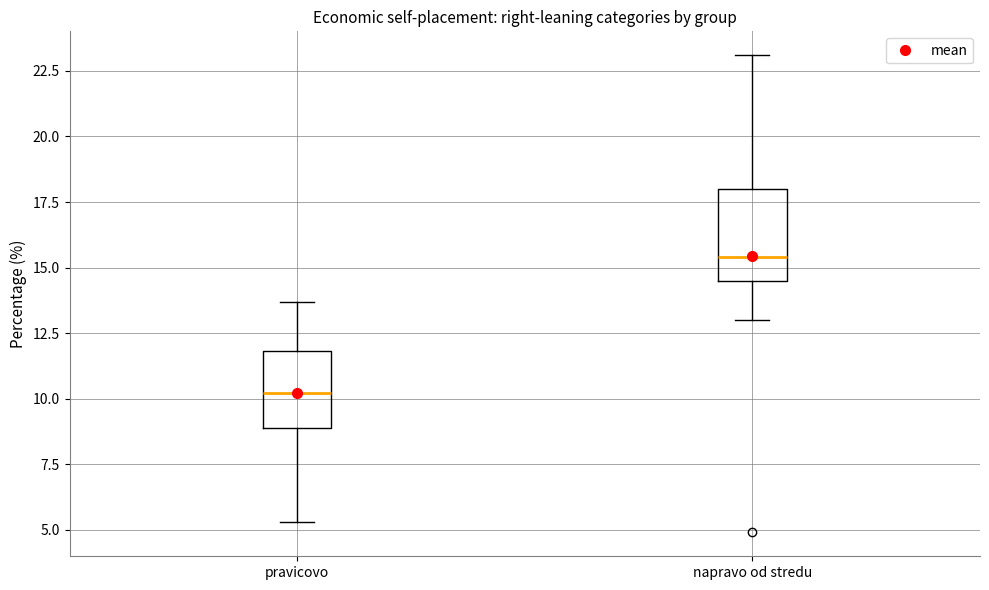

Where does the lower whisker of the box for napravo od stredu end on the y-axis? The values are not printed on the chart, so give them approximately, as read against the axis.

13.0